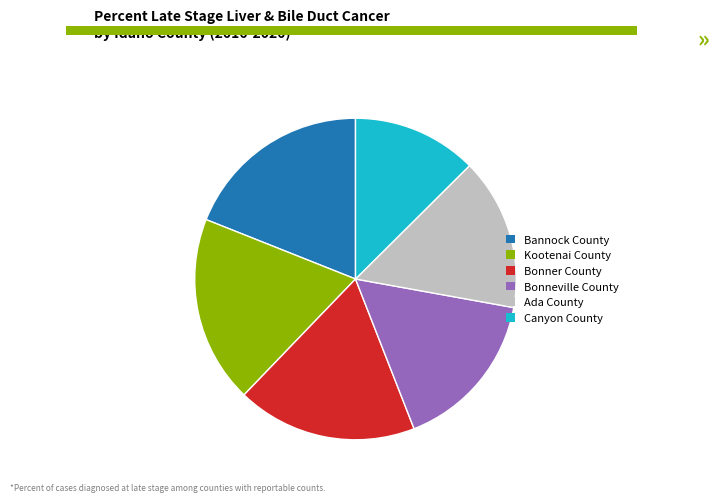

How many segments does this pie chart have?

6